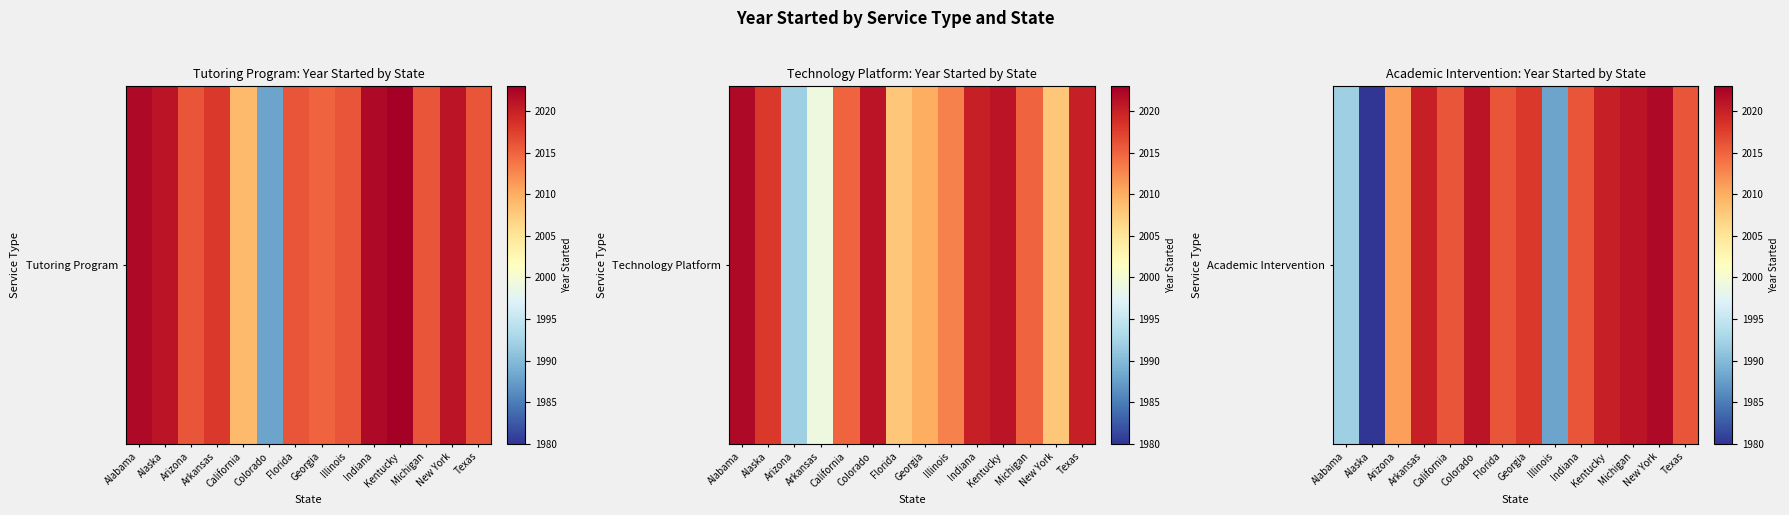

At which category does the chart reach its peak across all series?

New York